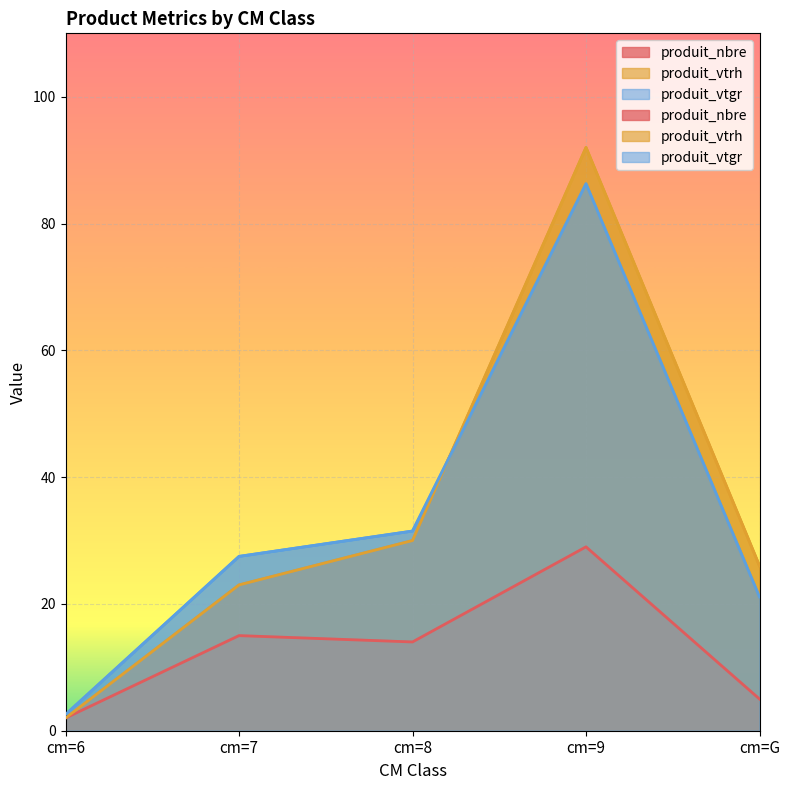

Reading left to right, transcribe all the data shown in this chart.

produit_nbre: 2.0	15.0	14.0	29.0	5.0
produit_vtrh: 2.0	23.0	30.0	92.0	26.0
produit_vtgr: 2.6	27.5	31.5	86.3	21.1